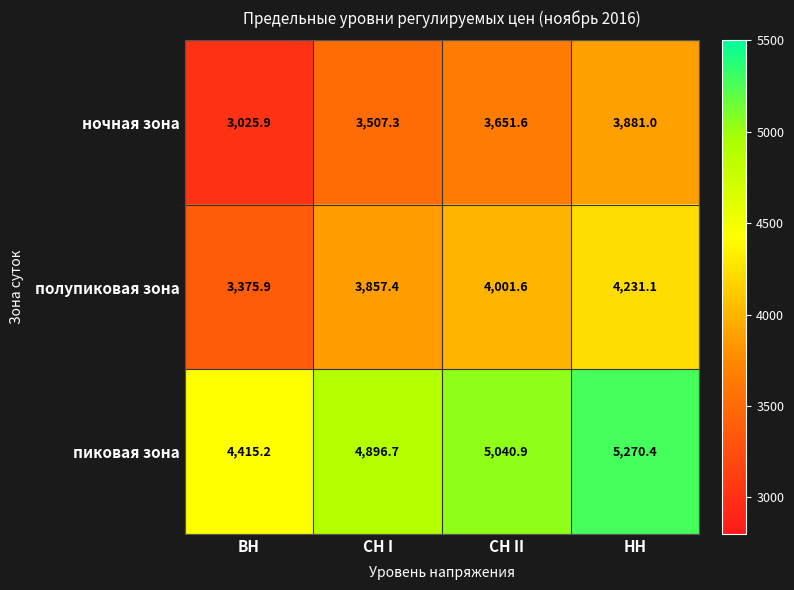

Reading left to right, what are all the values shown in this chart?

ночная зона: 3025.9	3507.3	3651.6	3881.0
полупиковая зона: 3375.9	3857.4	4001.6	4231.1
пиковая зона: 4415.2	4896.7	5040.9	5270.4